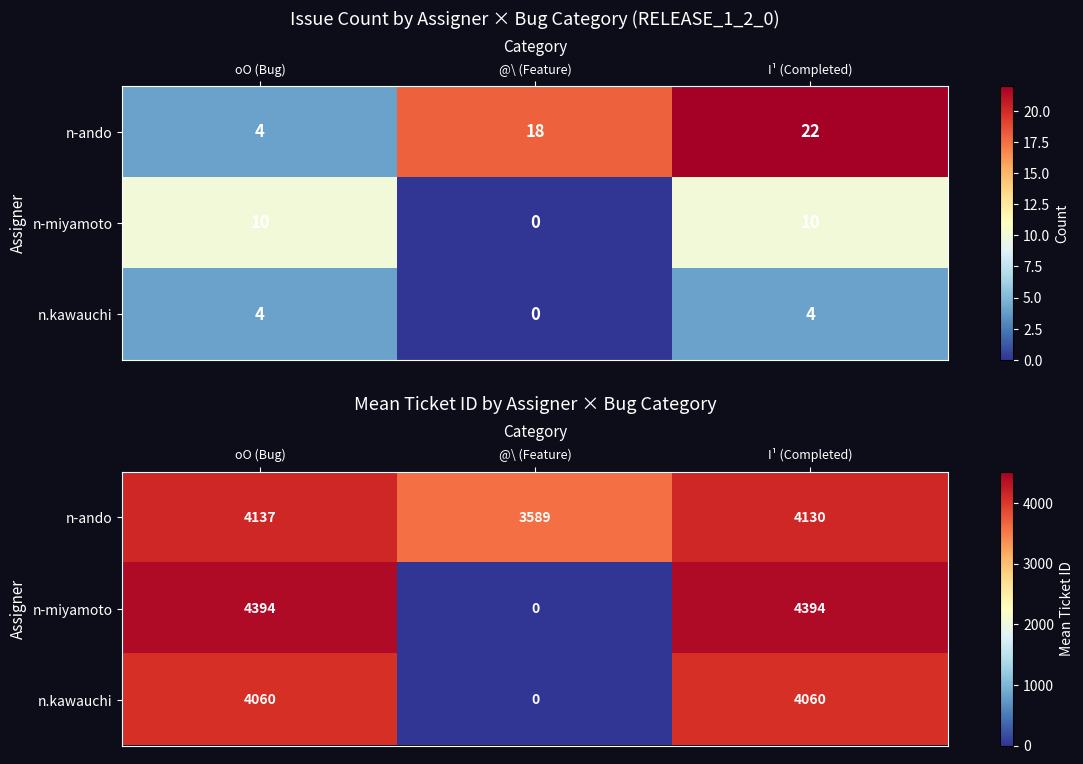

Where does the n.kawauchi series first go above 4059?

oO (Bug)